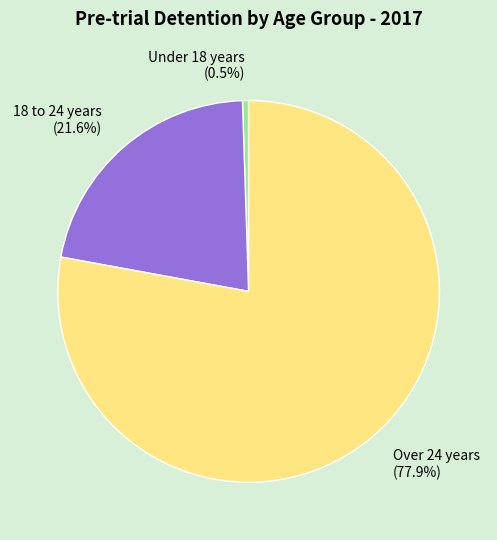

Which slice is the smallest?

Under 18 years